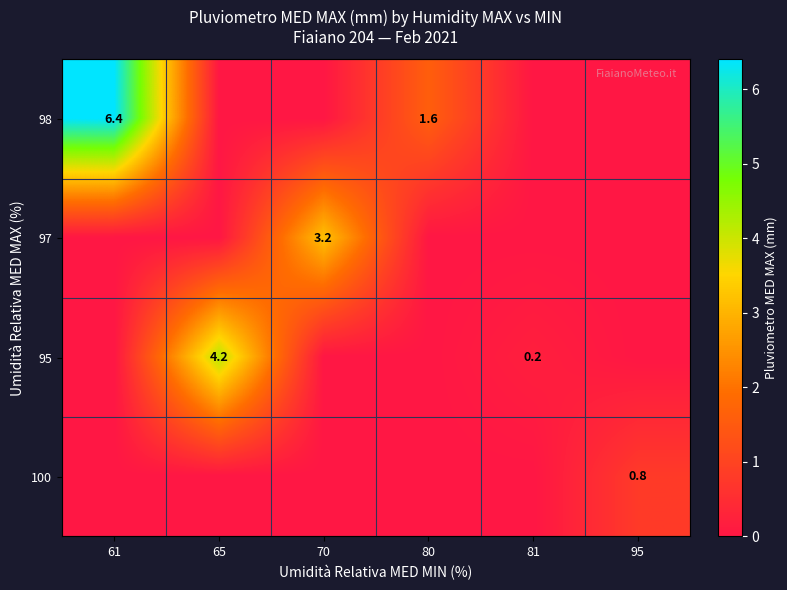

Is it true that 98 equals 1.6 at 80?

True